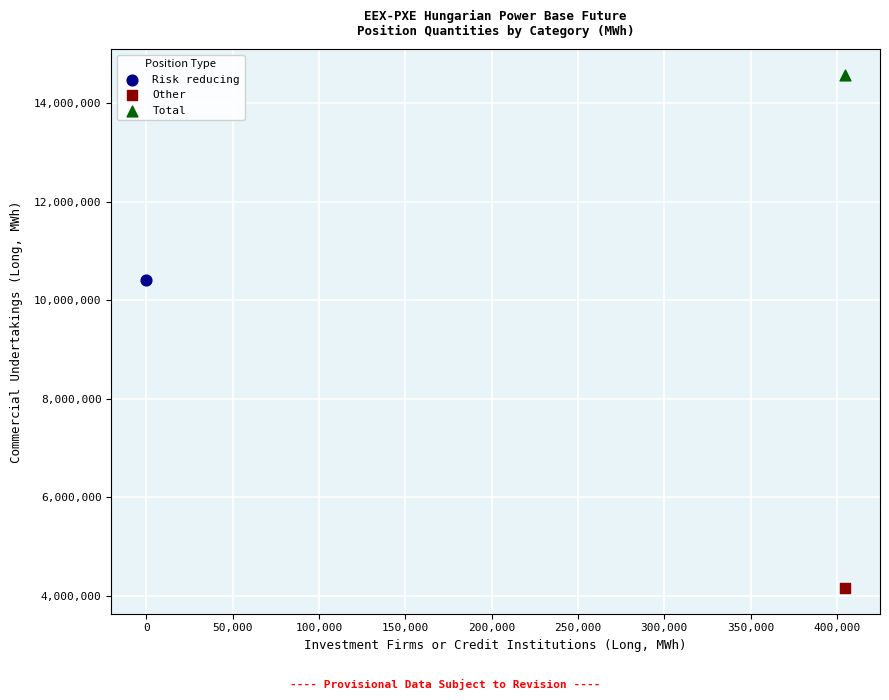

What are all the series names shown in the legend?

Risk reducing, Other, Total